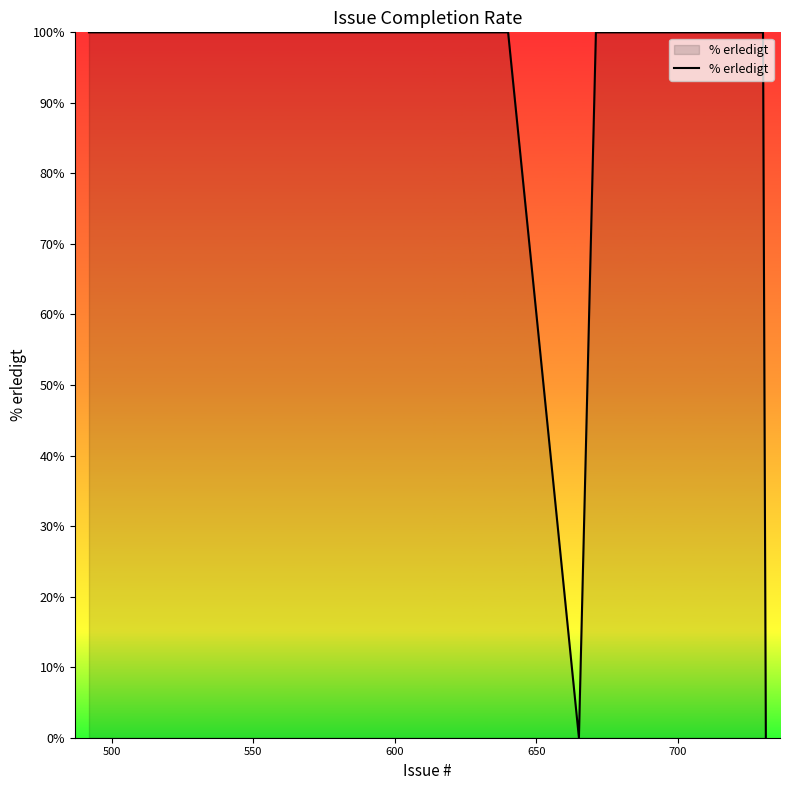

What is the maximum value shown in the chart?

100